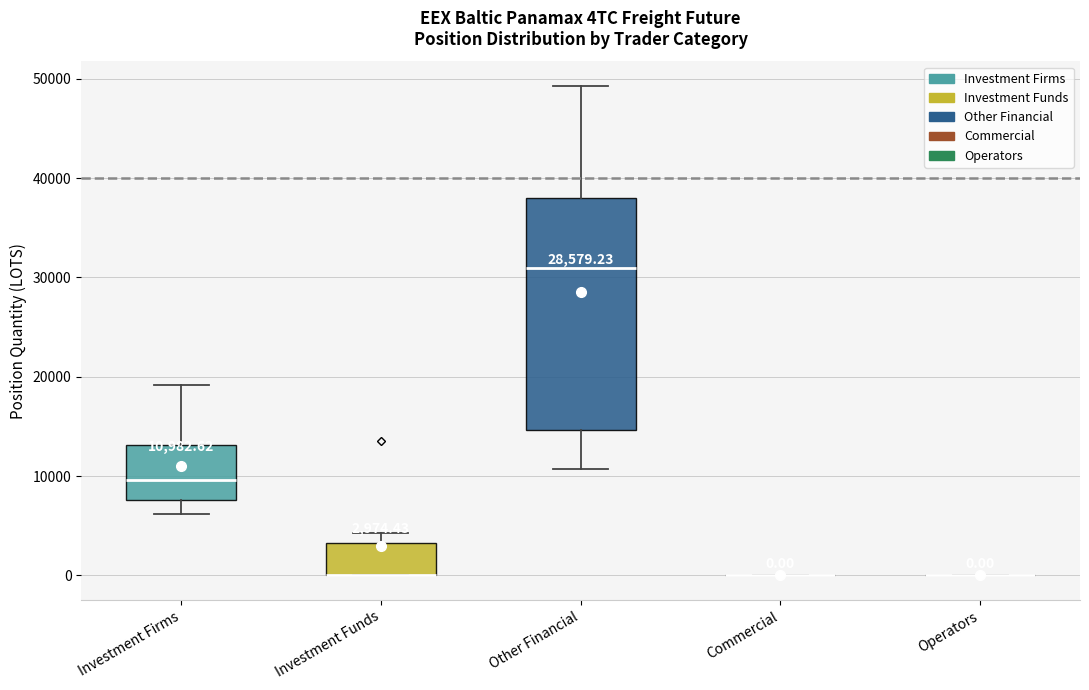

Comparing the boxes themselves (not the whiskers), which one is the tallest?

Other Financial